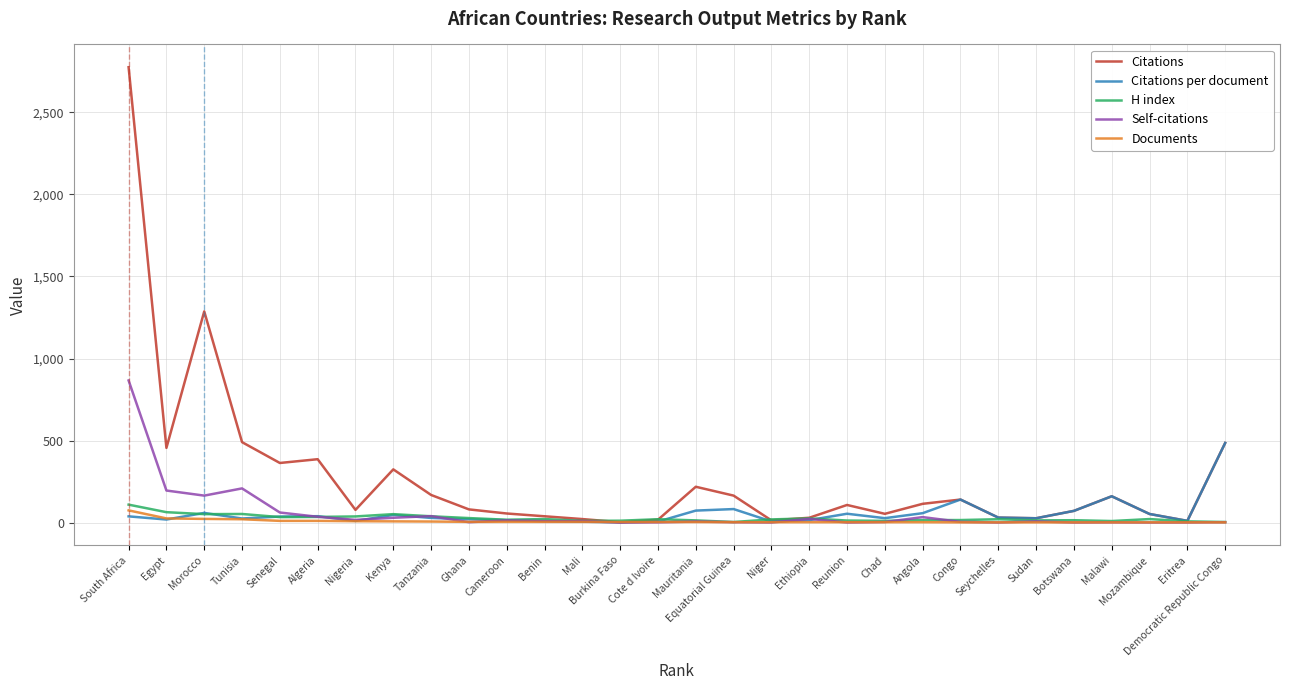

What is the sum of all Citations values?

8211.0